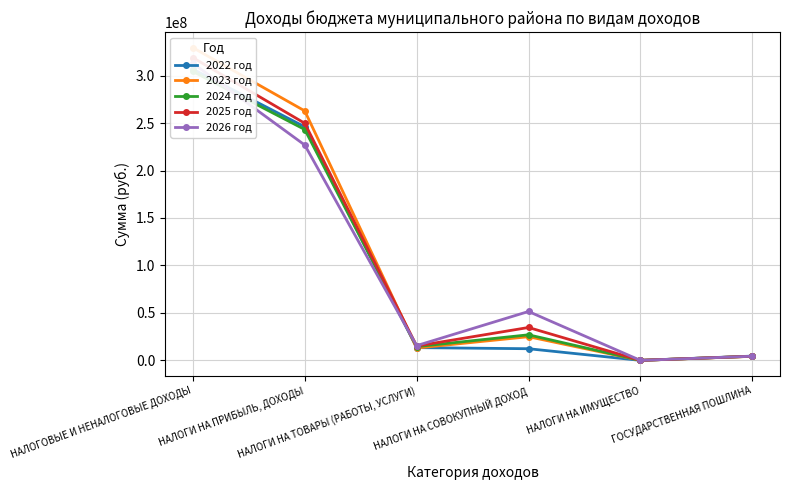

After their last crossing, which series has the higher values: 2022 год or 2023 год?

2022 год